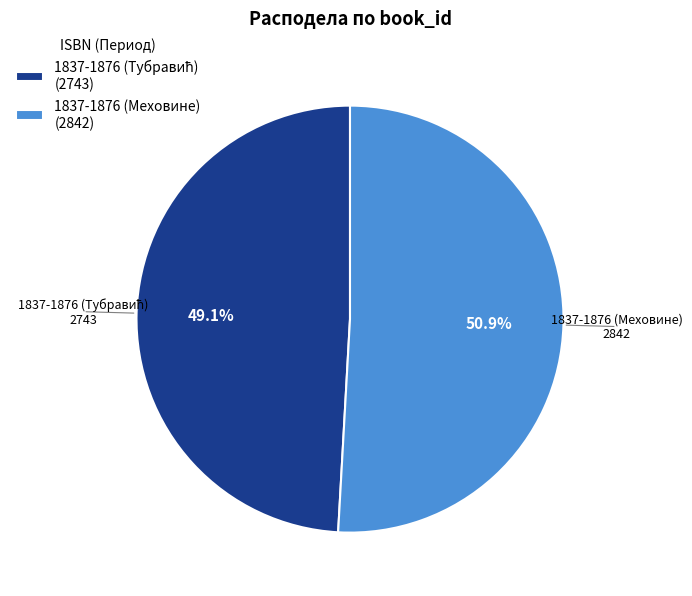

To the nearest percent, what percentage of the pie is 1837-1876 (Меховине)?

51%